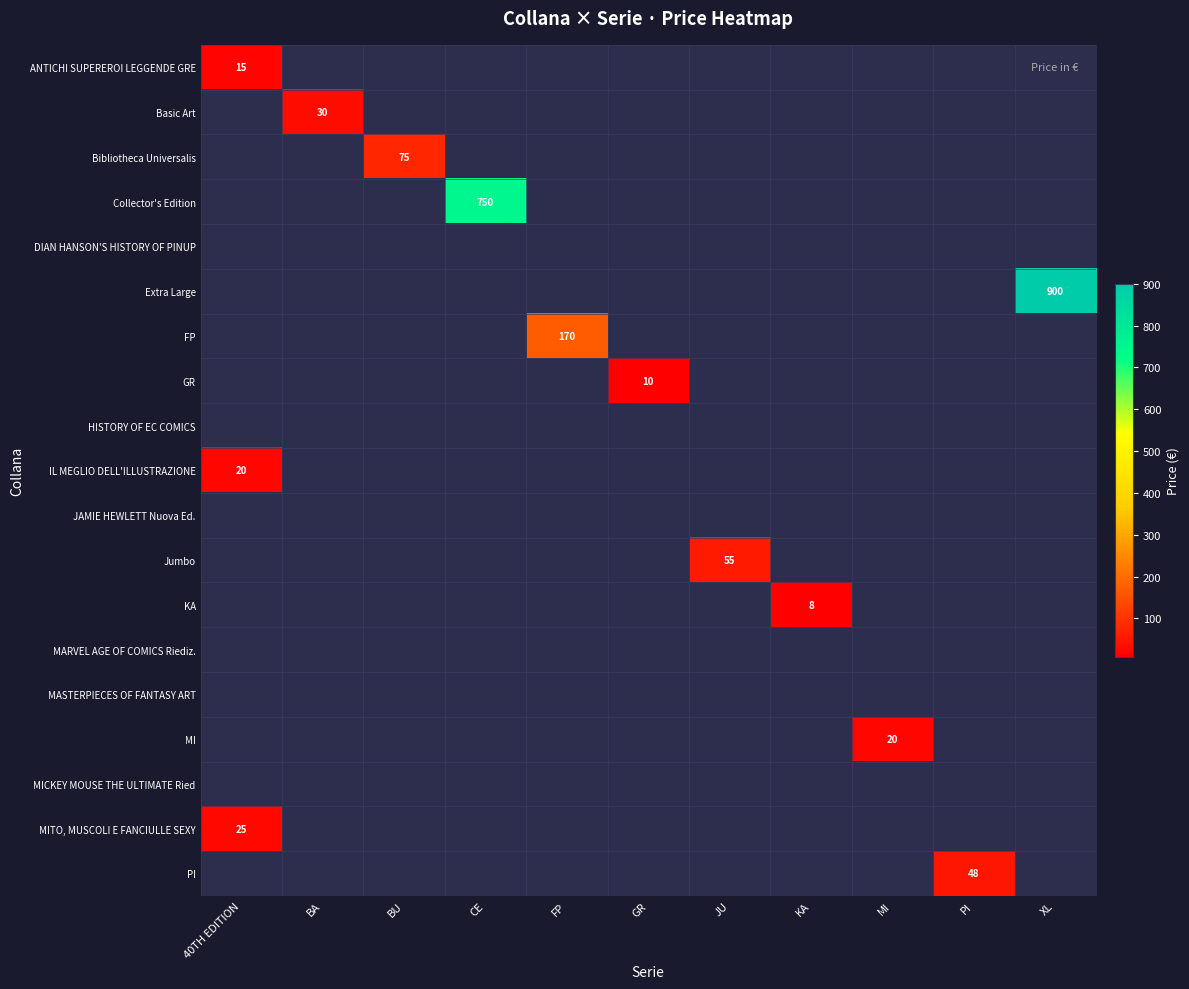

The MI series shows 20 at MI. True or false?

True